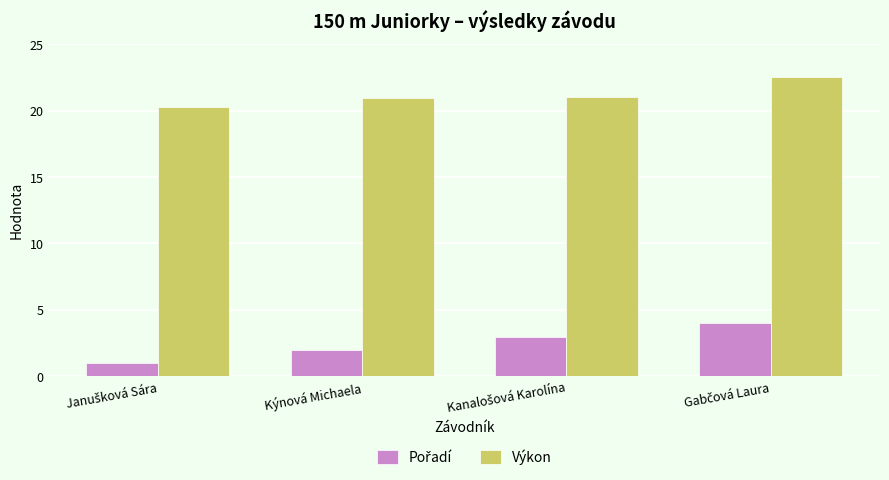

True or false: Výkon has a value of 20.9 at Kýnová Michaela.

True